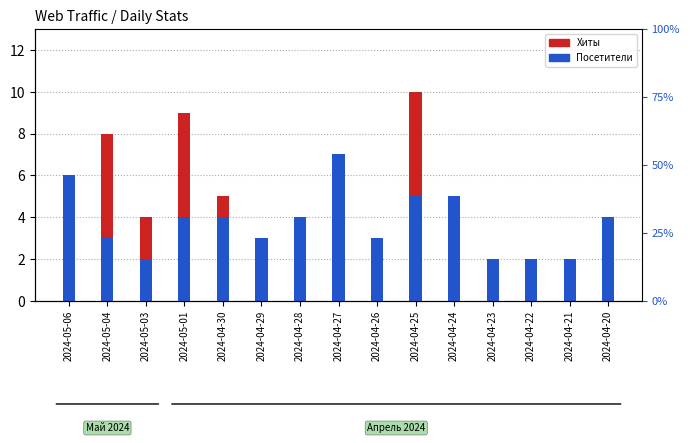

Does the chart contain any negative values?

No